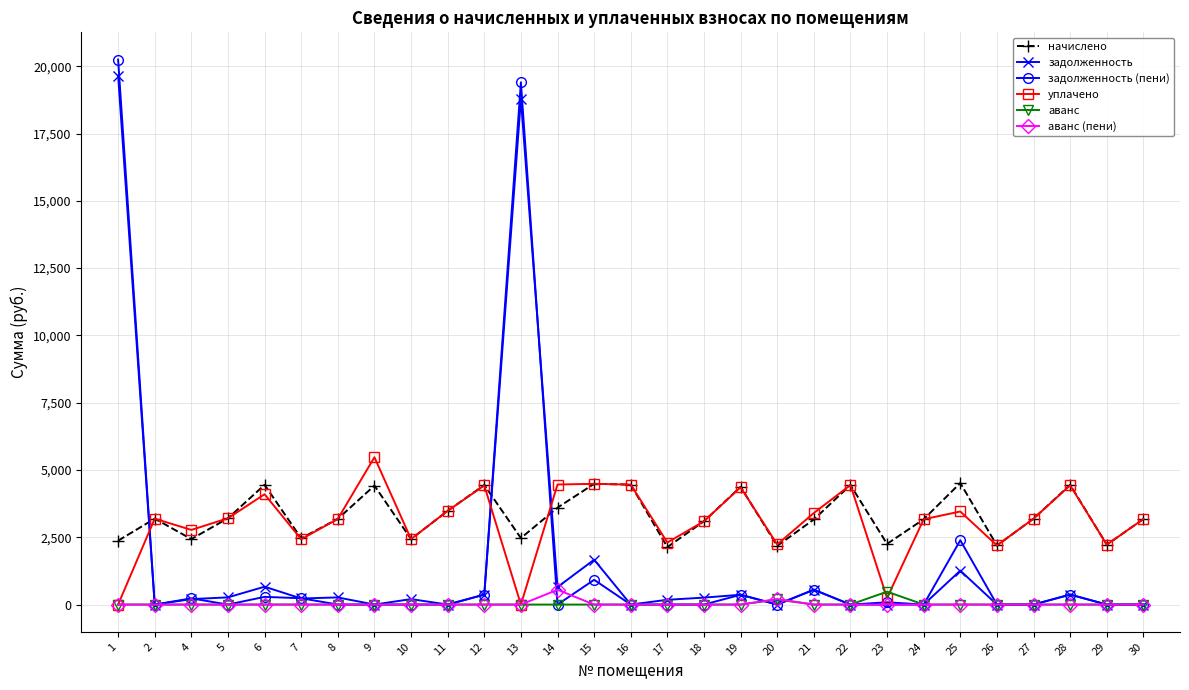

What is the difference between the maximum and minimum values in the начислено series?

2380.8